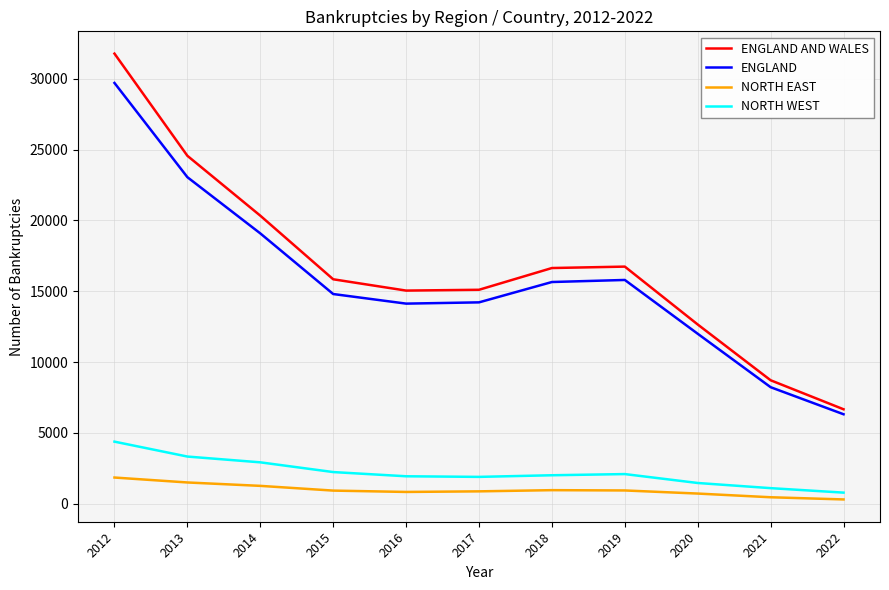

What is the lowest value of the ENGLAND AND WALES series?

6674